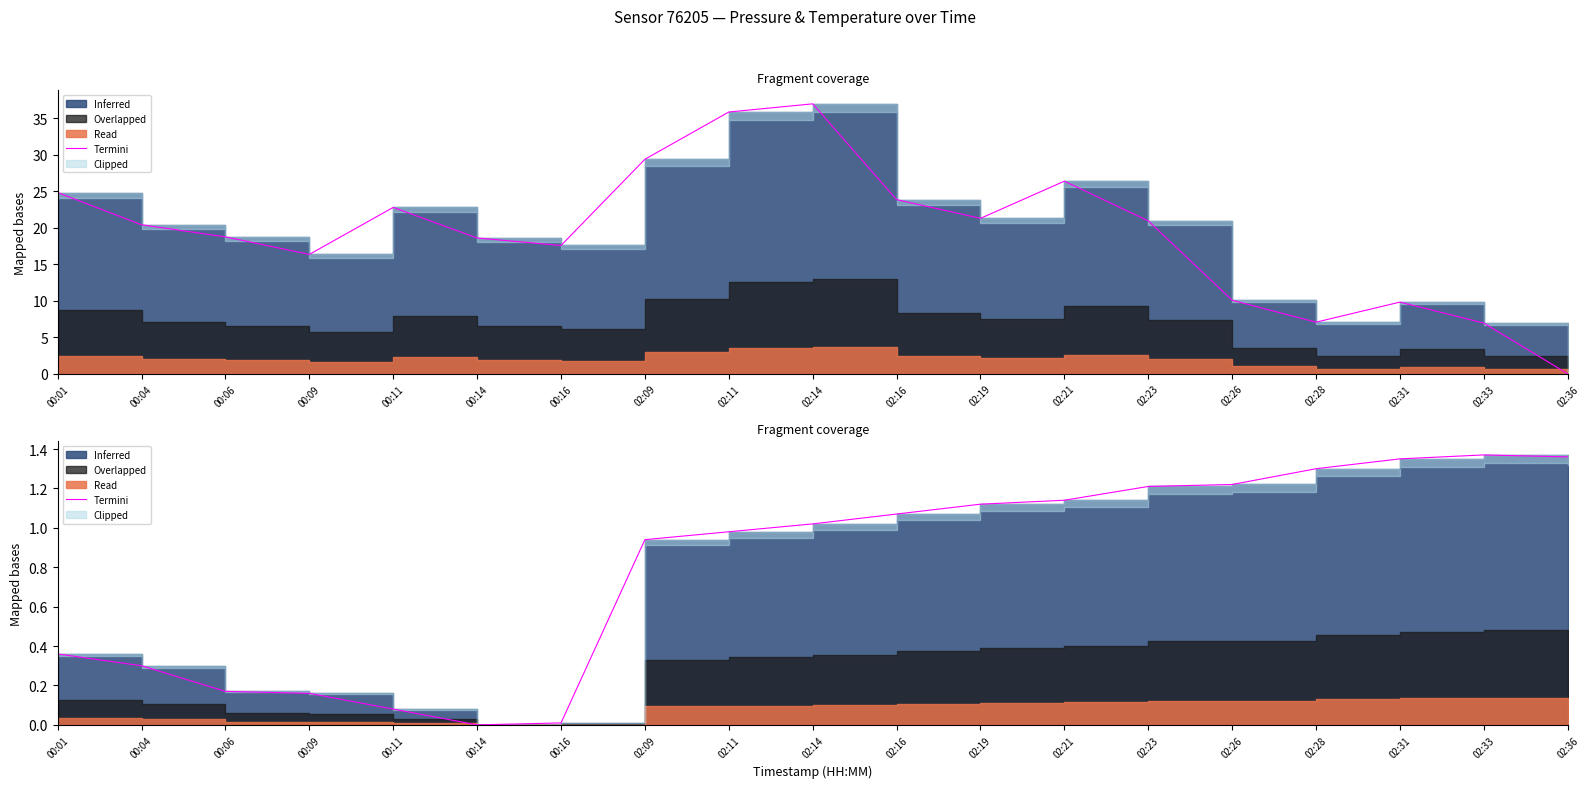

Reading left to right, extract all data points from this chart.

00:01=0.4	00:04=0.3	00:06=0.2	00:09=0.2	00:11=0.1	00:14=0.0	00:16=0.0	02:09=0.9	02:11=1.0	02:14=1.0	02:16=1.1	02:19=1.1	02:21=1.1	02:23=1.2	02:26=1.2	02:28=1.3	02:31=1.3	02:33=1.4	02:36=1.4